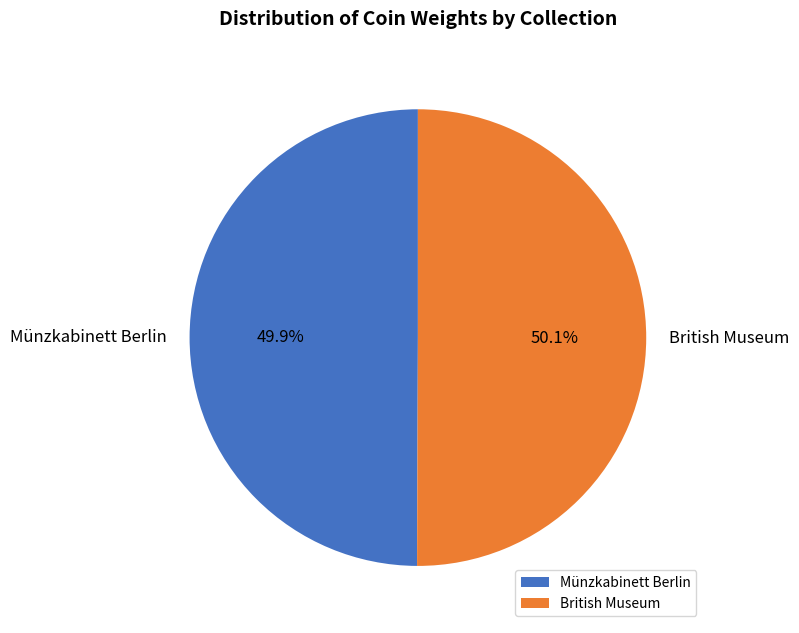

Does any single category account for the majority?

Yes